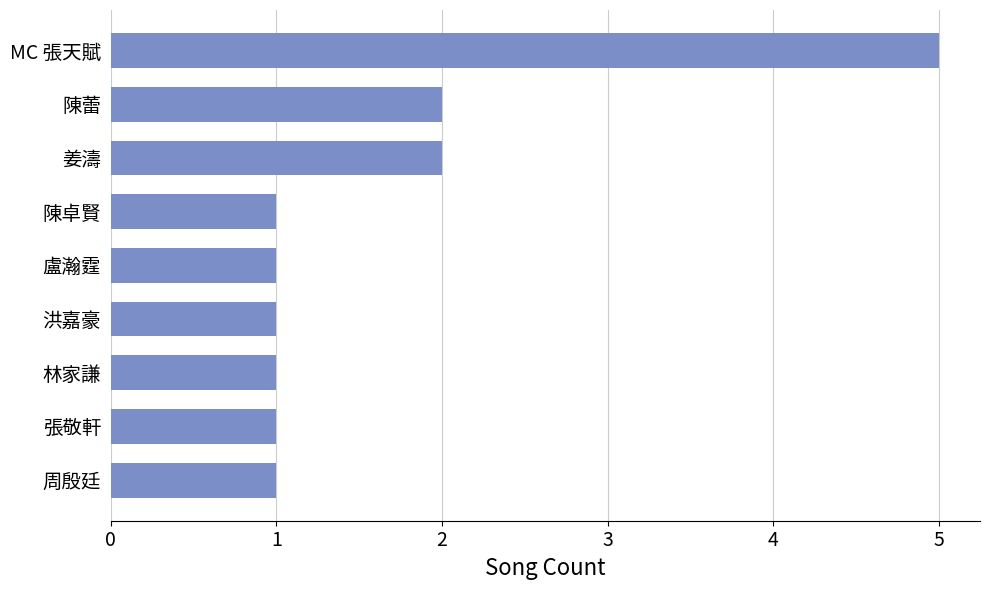

How many series are shown in this chart?

1